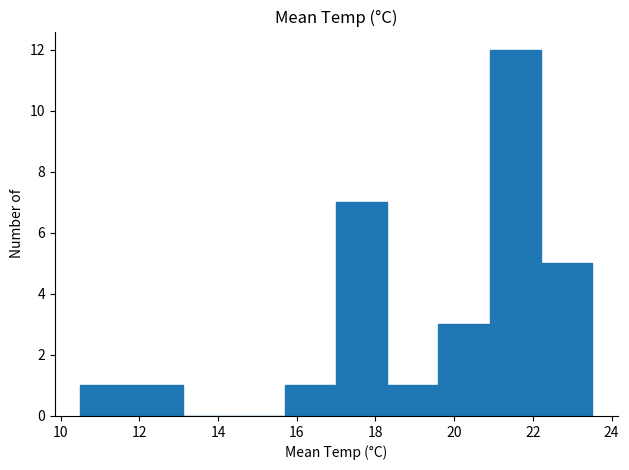

Reading left to right, list every bar in this chart as the range it spans on the x-axis followed by its height. Neither the bar edges nor the heights are printed on the chart, so give them approximately, as read against the axes.

10.5 to 11.8: 1
11.8 to 13.1: 1
13.1 to 14.4: 0
14.4 to 15.7: 0
15.7 to 17.0: 1
17.0 to 18.3: 7
18.3 to 19.6: 1
19.6 to 20.9: 3
20.9 to 22.2: 12
22.2 to 23.5: 5